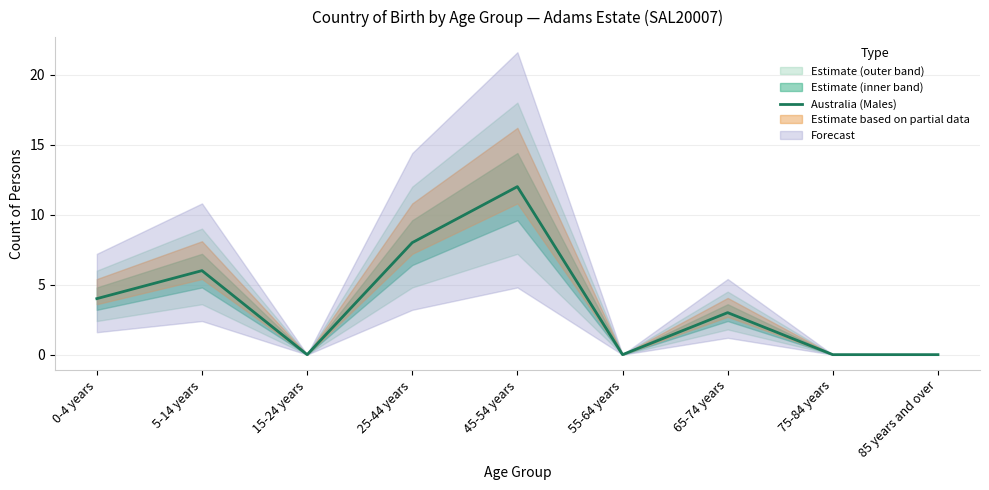

Between 15-24 years and 75-84 years, which is larger?

15-24 years